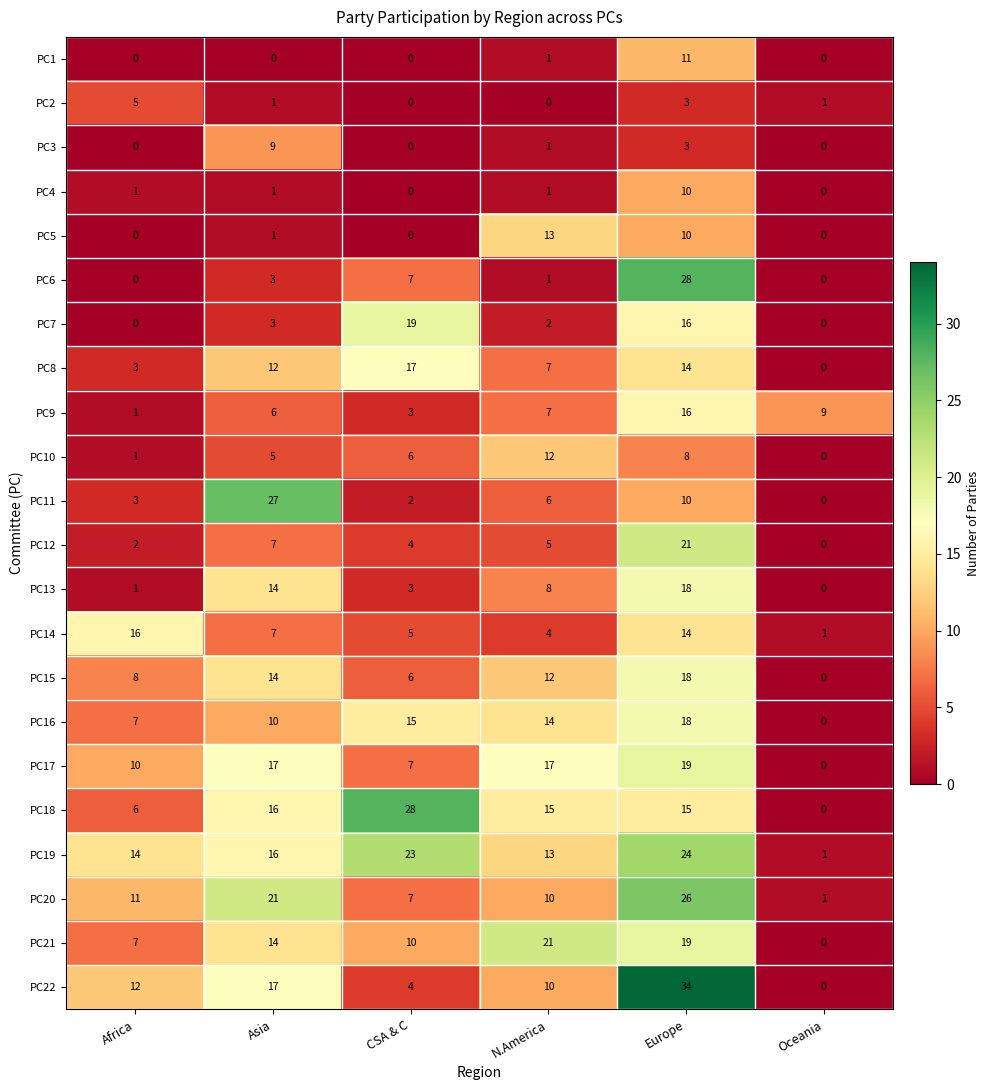

Rank the categories by PC10 value from highest to lowest.

N.America, Europe, CSA & C, Asia, Africa, Oceania